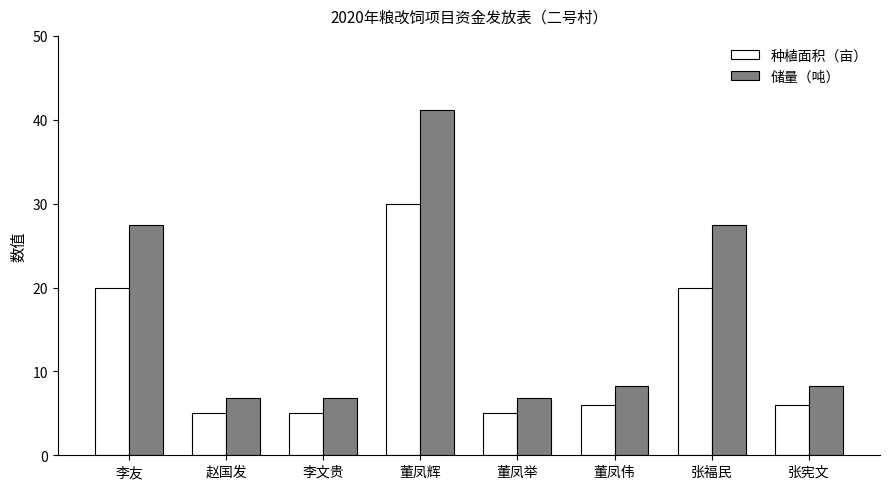

What position from the right is 董凤举?

4